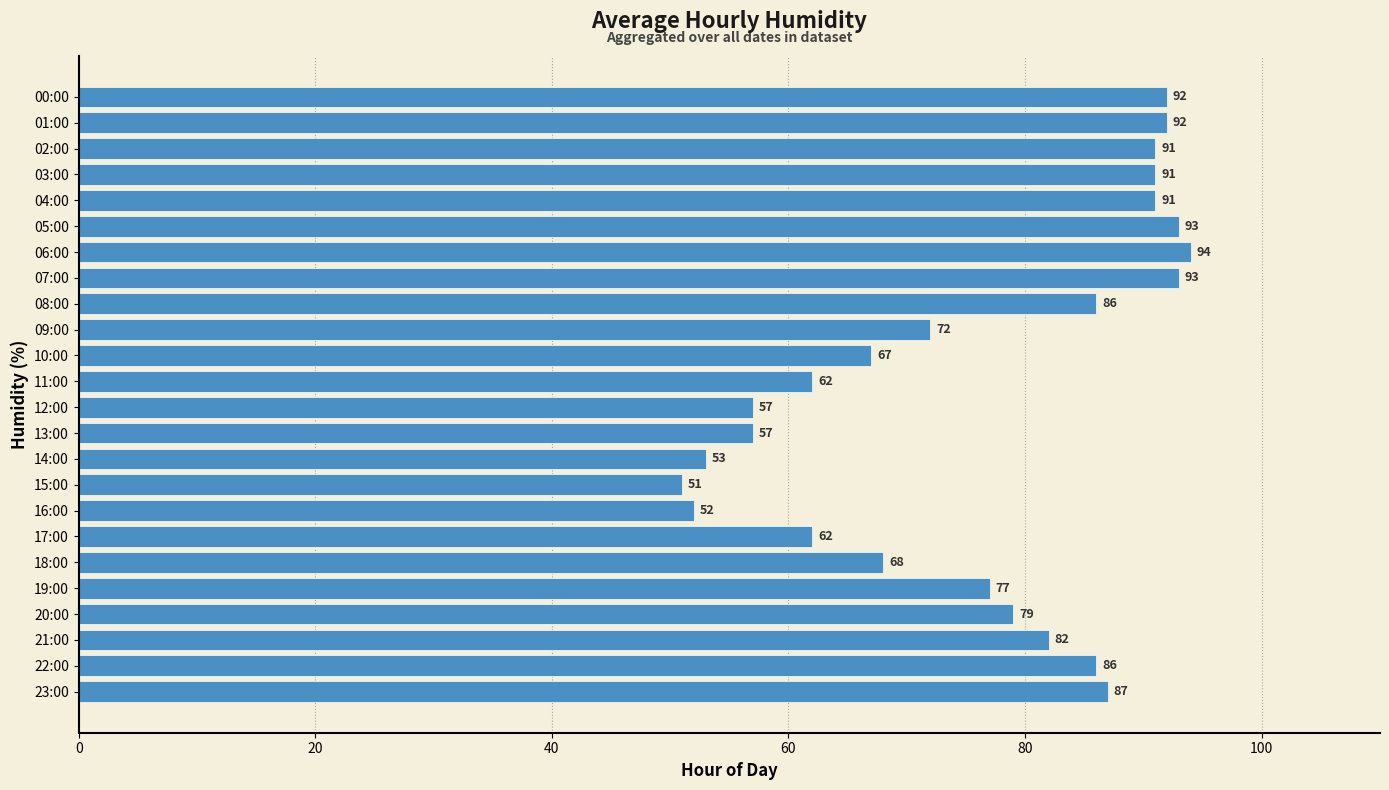

Where is the data nearest to the value 72?

09:00